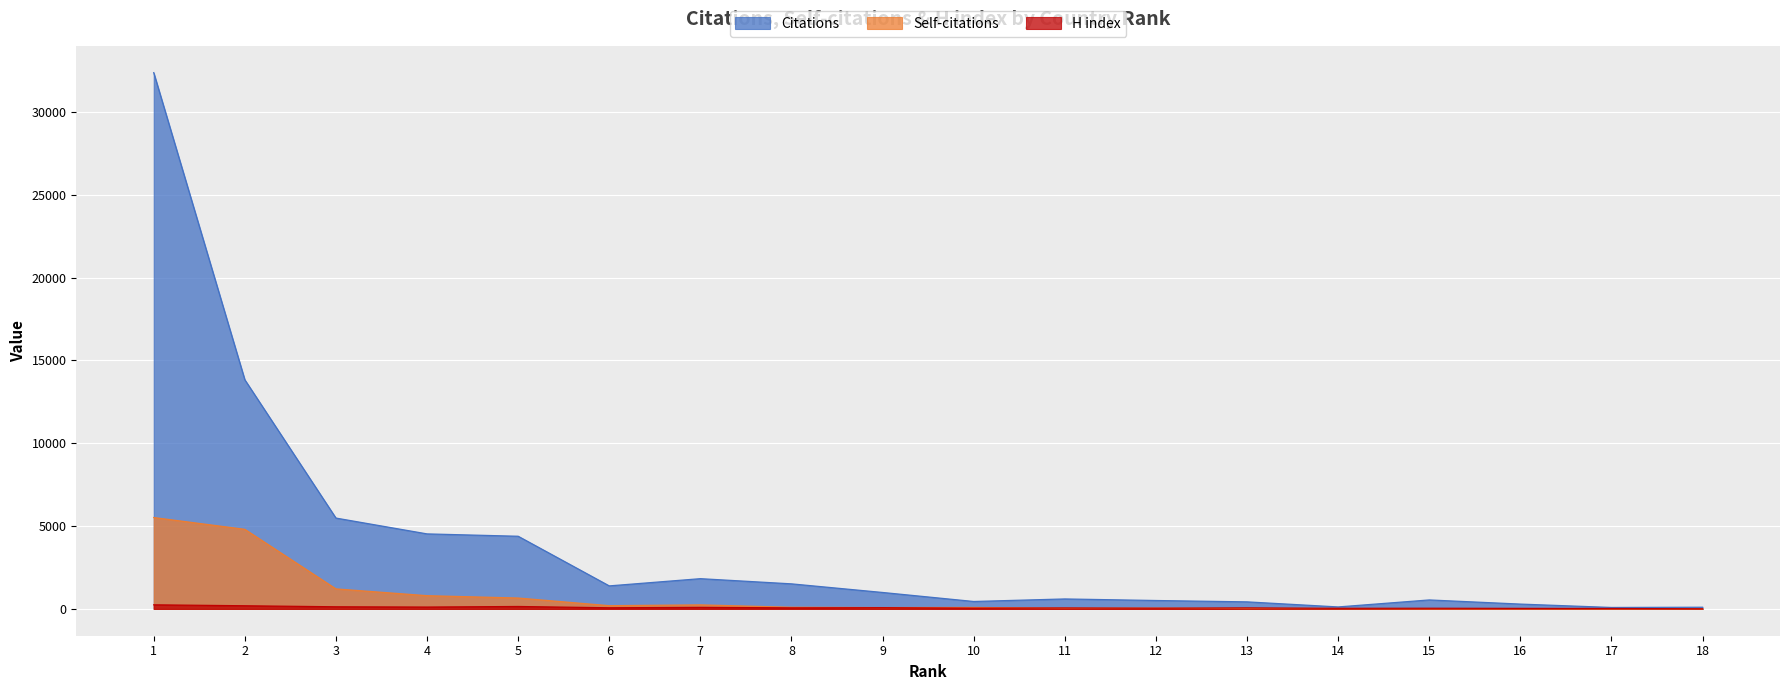

Does the chart display data point markers on the line(s)?

No